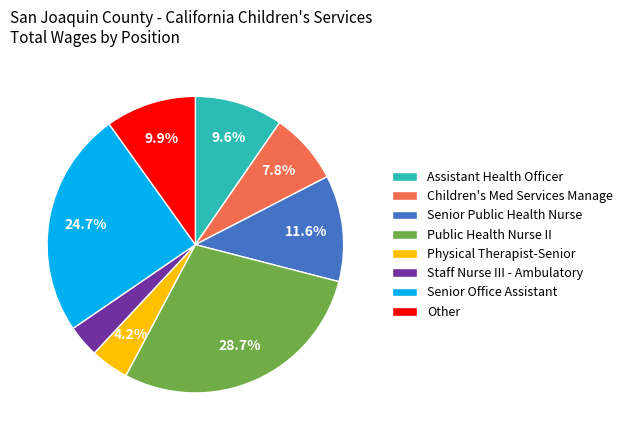

Is there a majority slice in this chart?

No